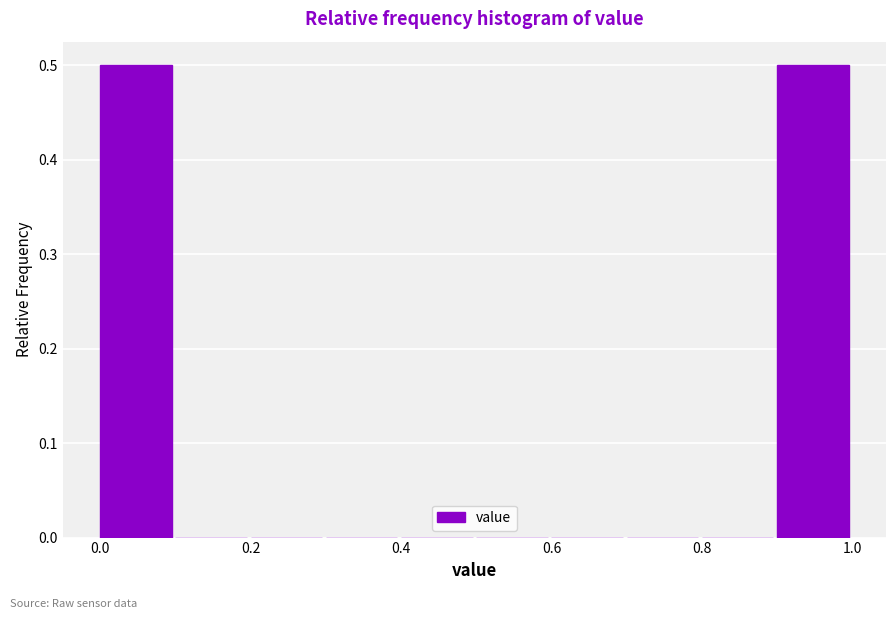

How tall is the bar that spans 0.0 to 0.1 on the x-axis? The values are not printed on the chart, so give them approximately, as read against the axis.

0.5